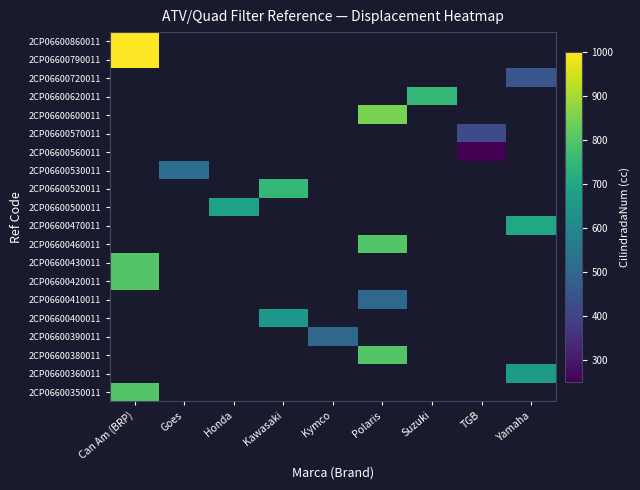

At which category does the chart reach its minimum across all series?

TGB